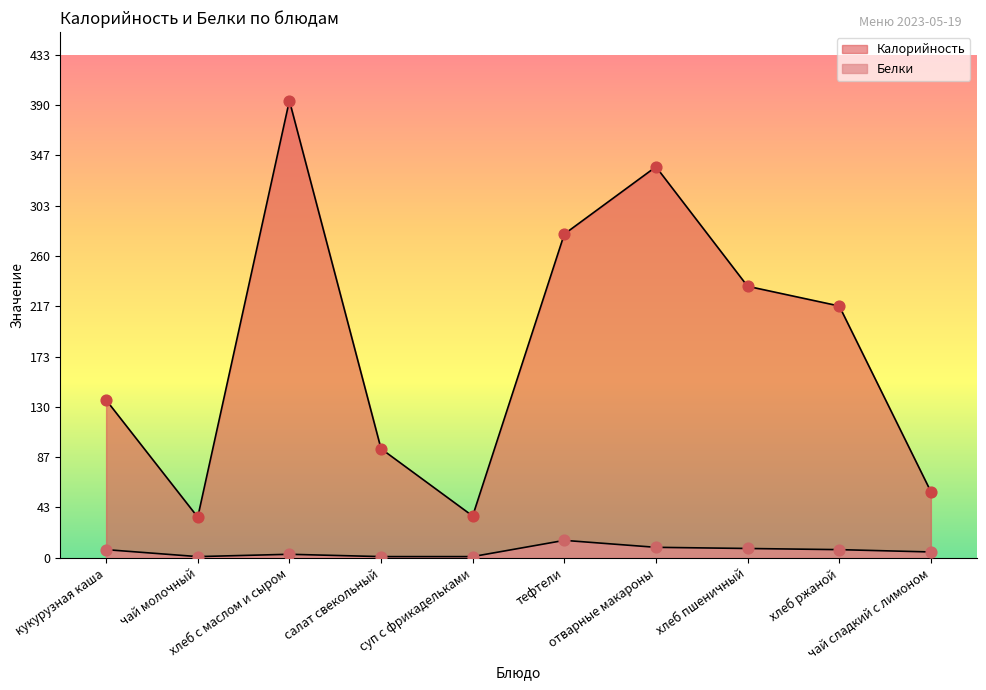

Which series contains the lowest Y value?

Белки